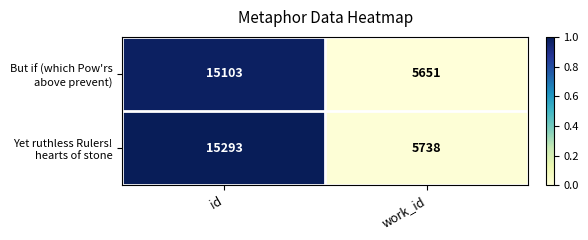

What is the difference between the highest and lowest values at id?

190